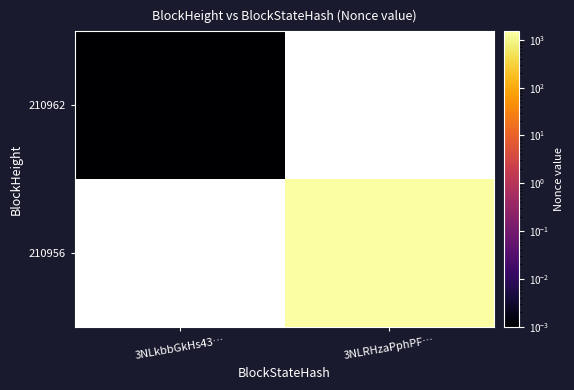

Count the number of categories in the chart.

2